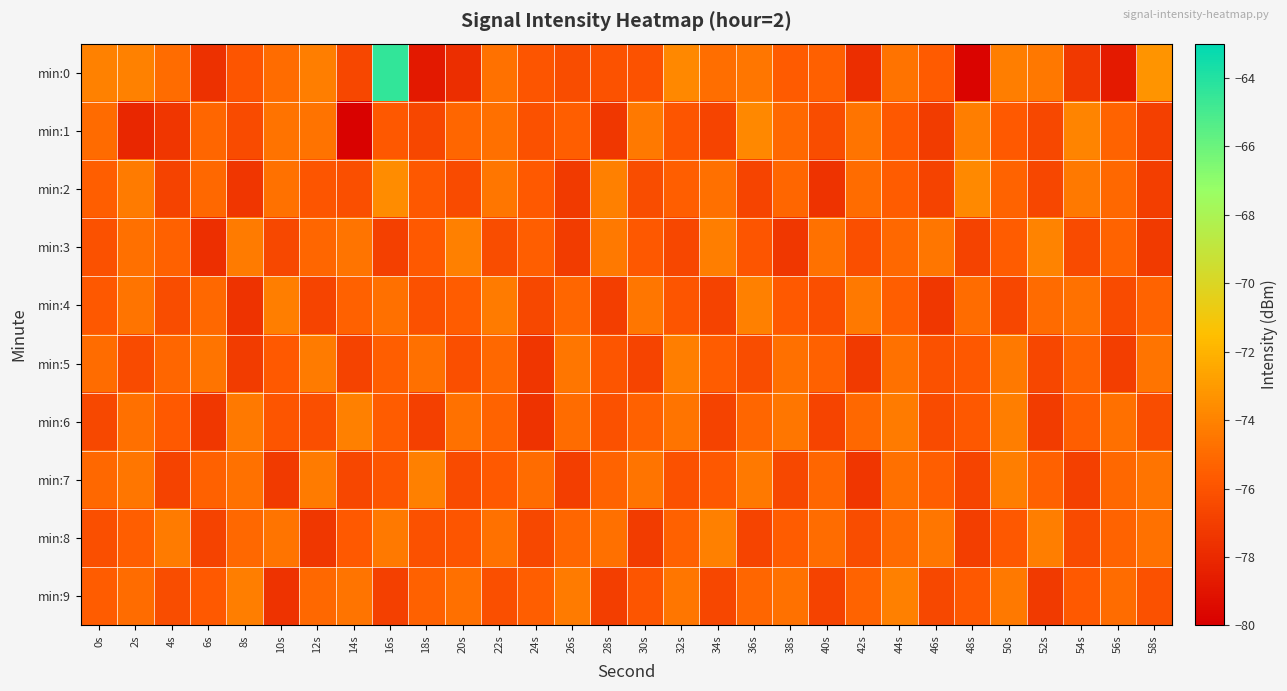

What is the total value across all series at 20s?

-757.1